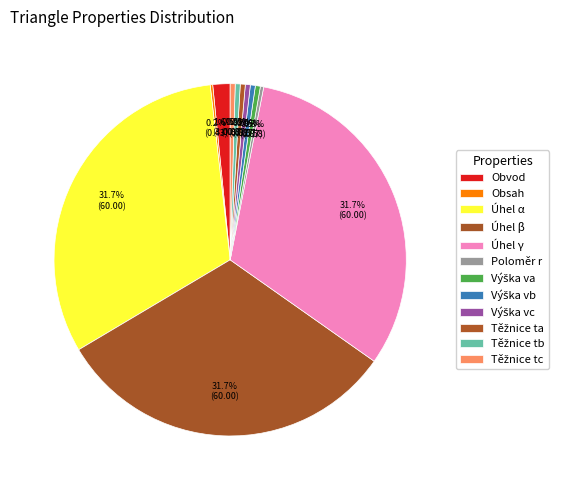

Is Obsah the majority of the pie?

No